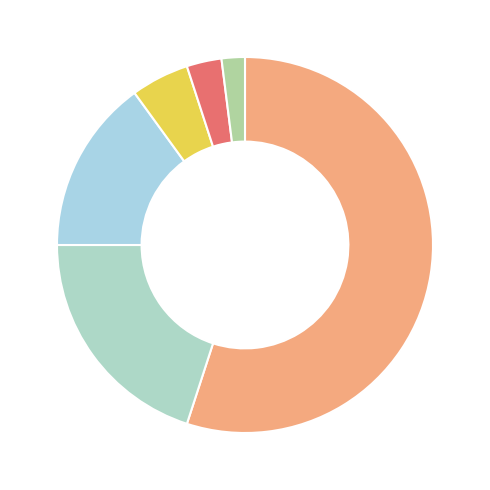

Count the number of slices in the pie.

6